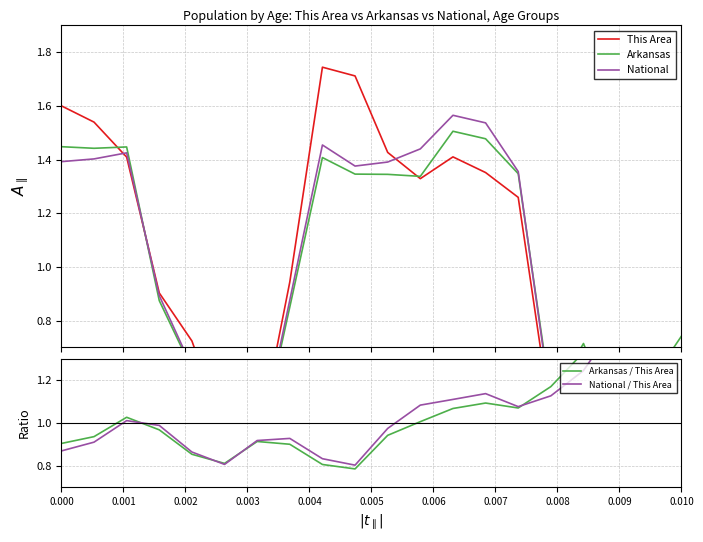

What is the sum of all Arkansas / This Area values?

21.9